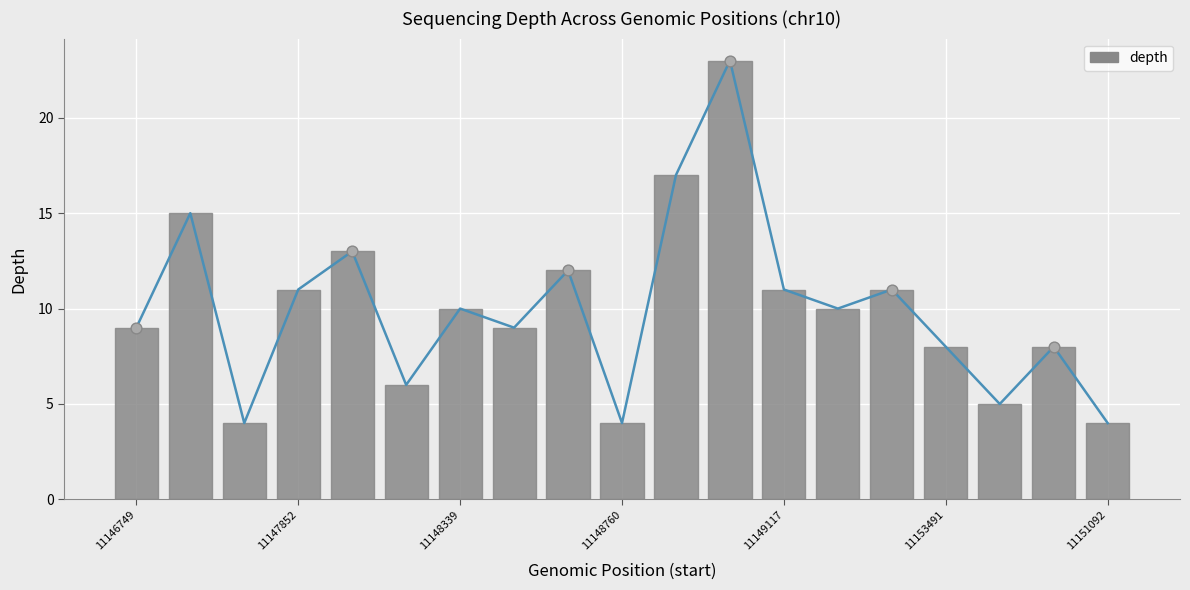

Which has a higher value, 11148760 or 11153491?

11153491